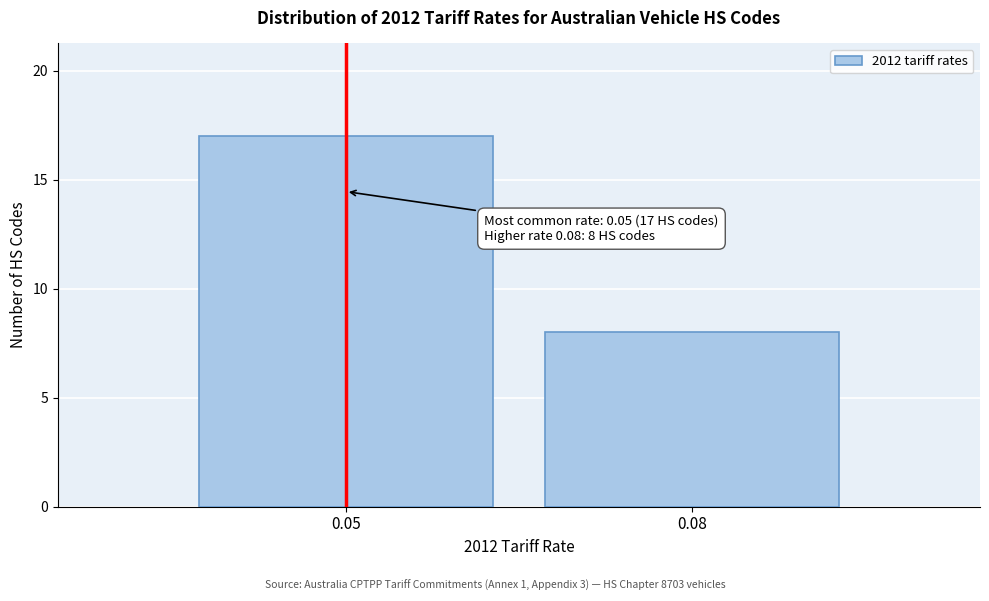

Reading right to left, list all the values displayed in this chart.

8	17